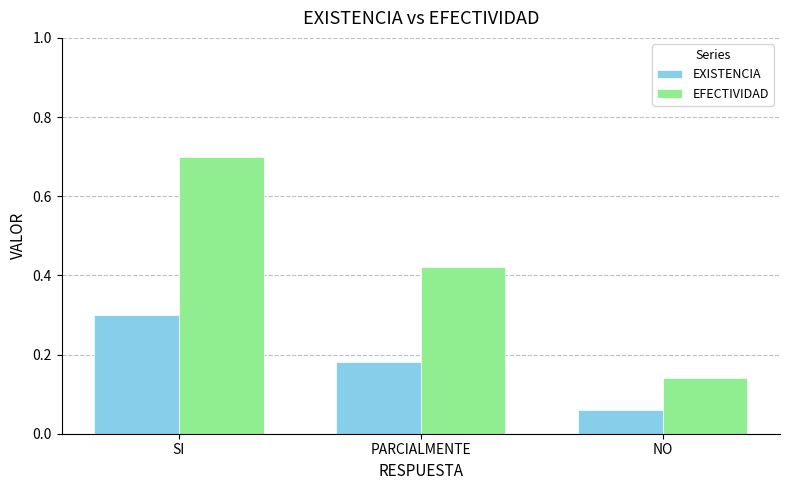

The EXISTENCIA series shows 0.3 at PARCIALMENTE. True or false?

False